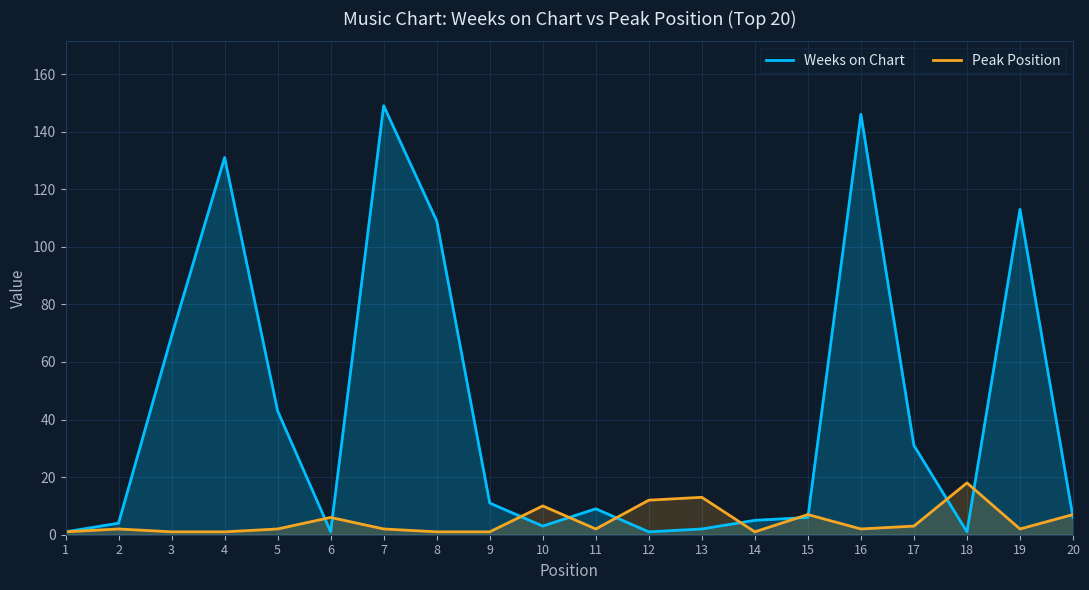

How many lines are shown in the chart?

2